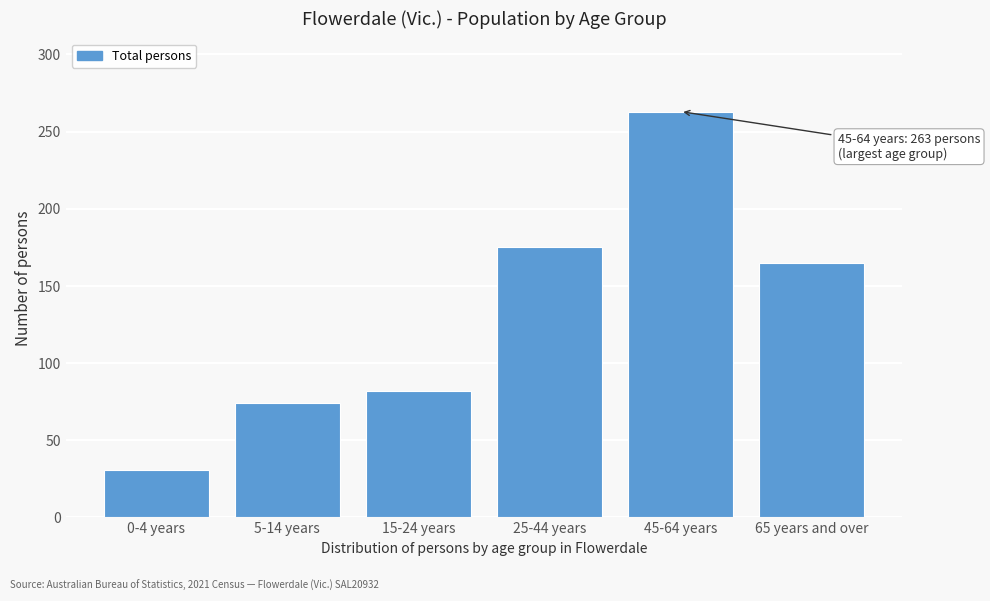

Reading right to left, transcribe all the data shown in this chart.

65 years and over=165	45-64 years=263	25-44 years=175	15-24 years=82	5-14 years=74	0-4 years=31